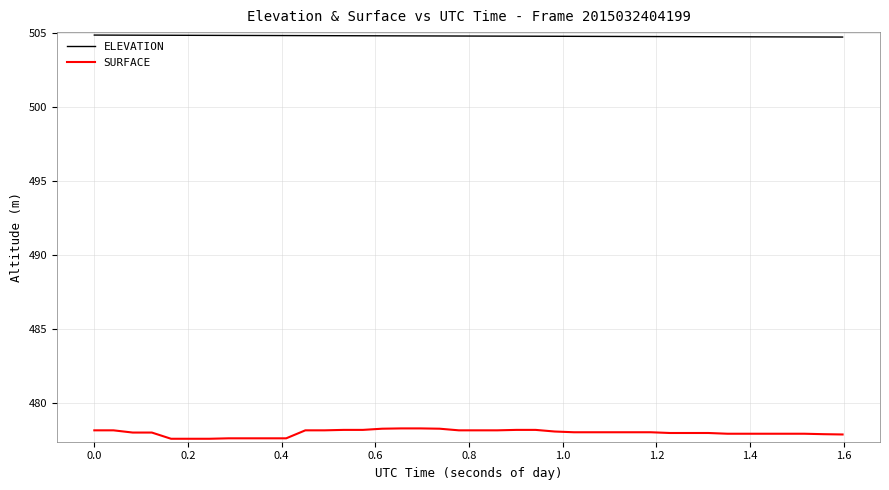

True or false: SURFACE and ELEVATION intersect in this chart.

False